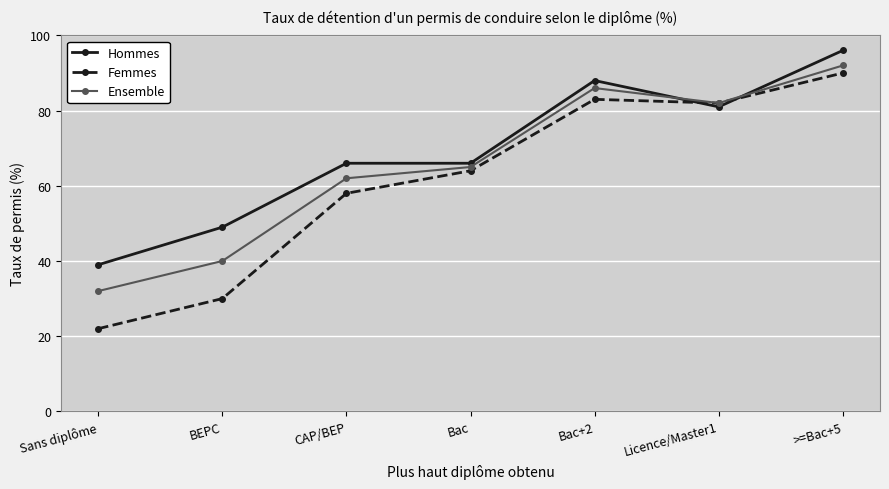

At BEPC, list the series in order from largest to smallest.

Hommes, Ensemble, Femmes